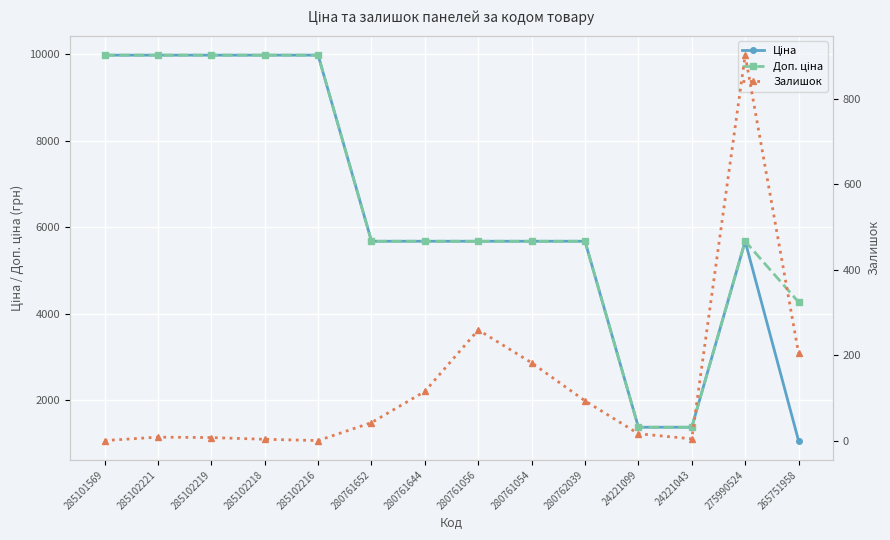

Is the value of Ціна at 285101569 greater than the value of Залишок at 24221043?

Yes